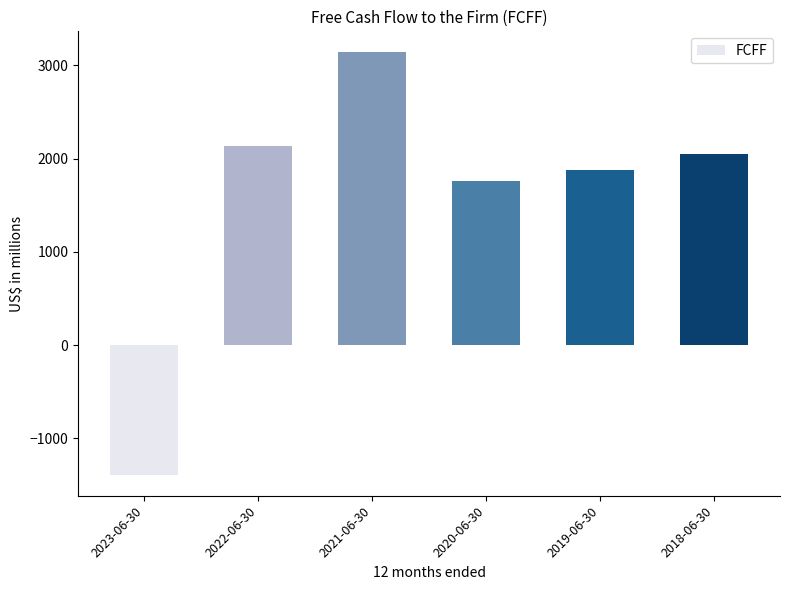

What is the change in value from 2021-06-30 to 2019-06-30?

-1260